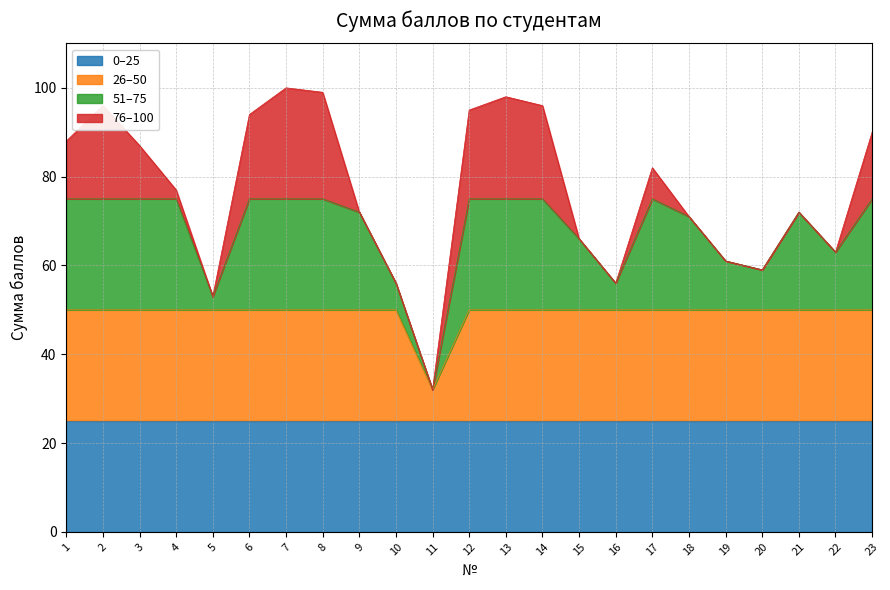

True or false: the data has more than 0 interior local peaks.

True